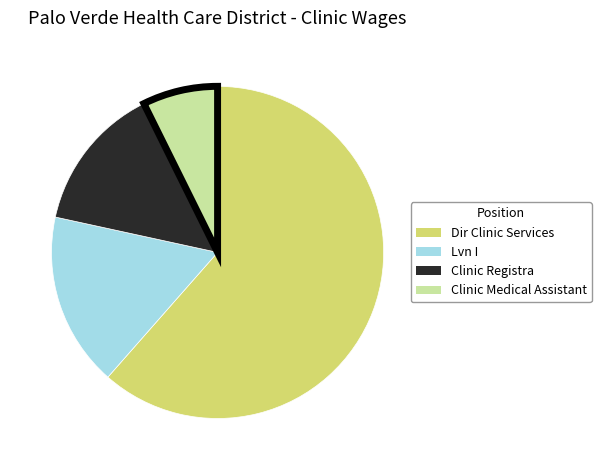

Rank the categories by value from highest to lowest.

Dir Clinic Services, Lvn I, Clinic Registra, Clinic Medical Assistant